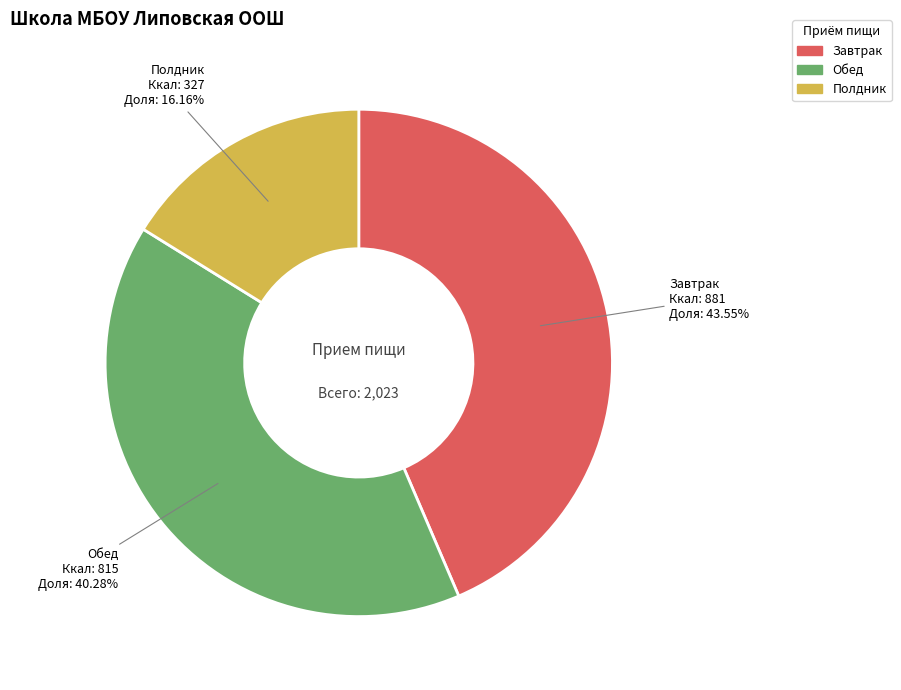

The Обед slice represents 47% of the pie. True or false?

False